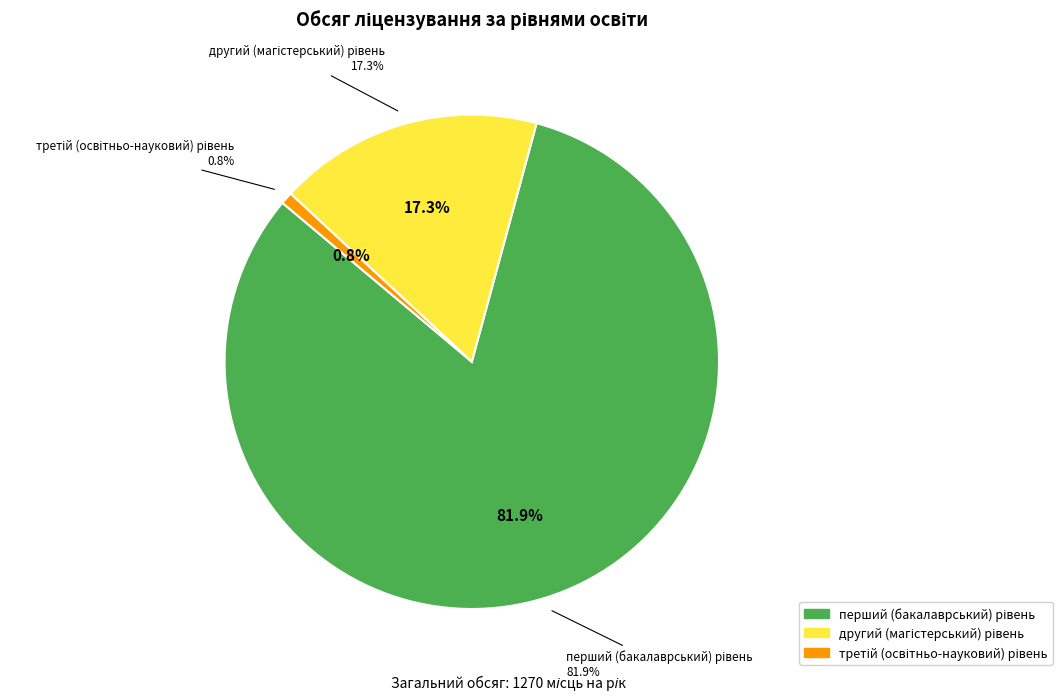

To the nearest percent, what portion does другий (магістерський) рівень represent?

17%